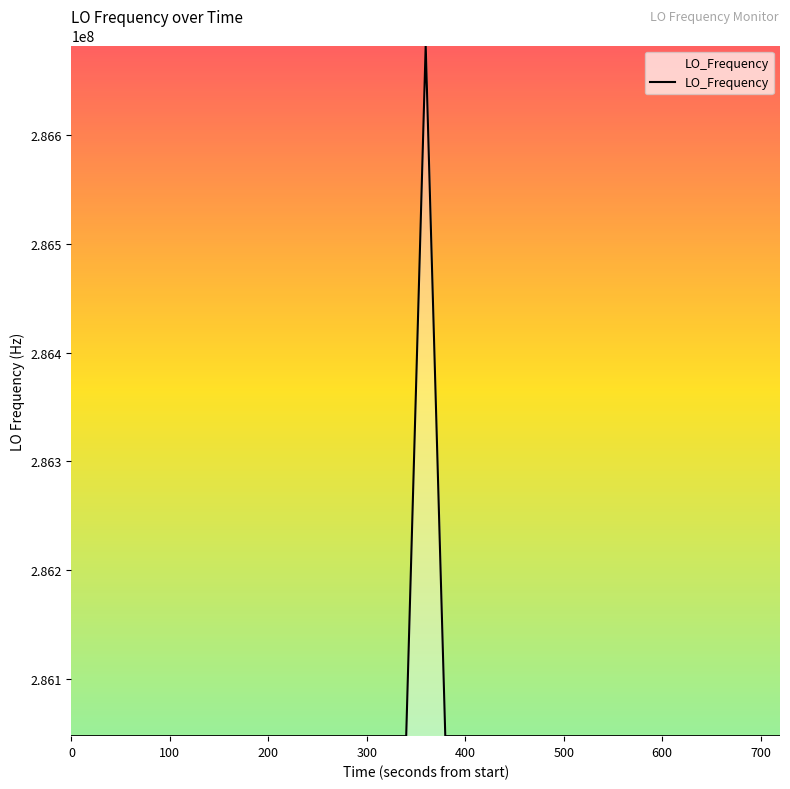

What is the difference between the maximum and minimum values?

635707.7